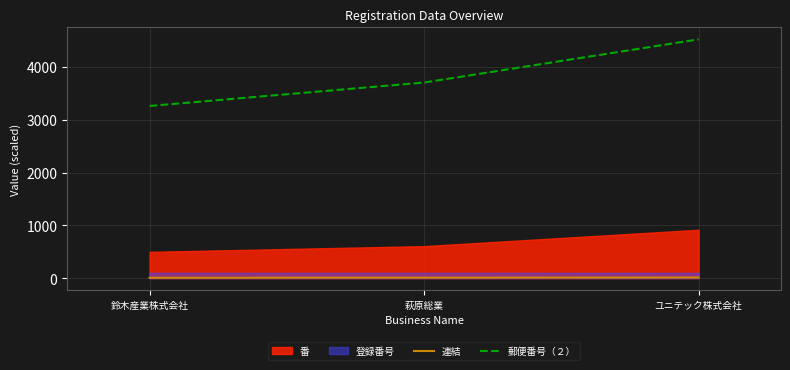

Read the 郵便番号（２） value at ユニテック株式会社.

4520.8